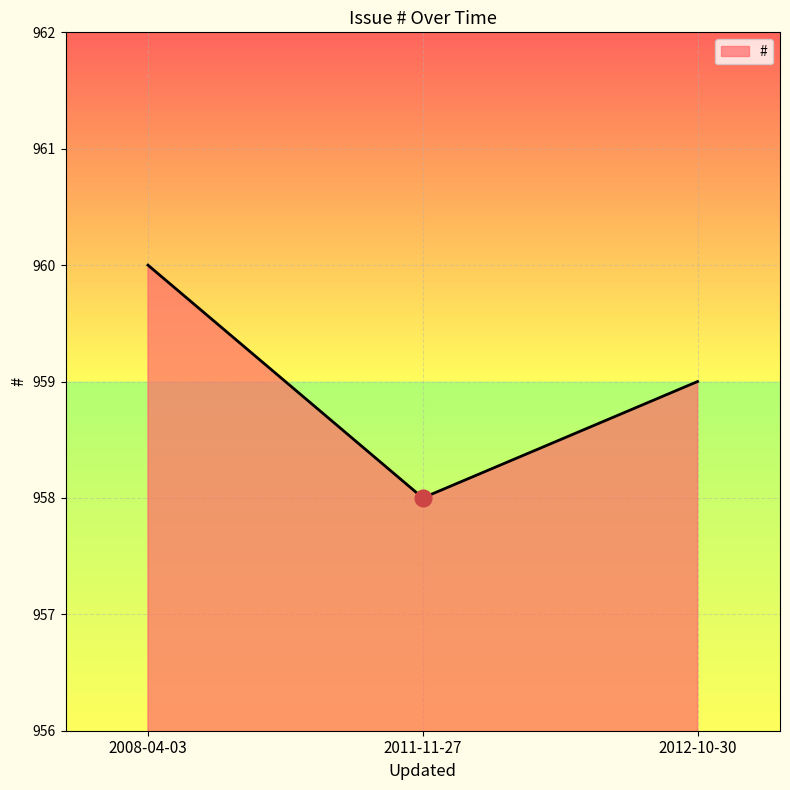

Reading left to right, transcribe all the data shown in this chart.

2008-04-03=960	2011-11-27=958	2012-10-30=959